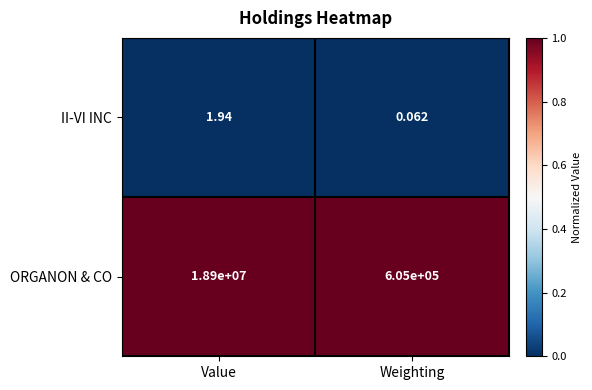

Between Value and Weighting, which series saw the biggest shift?

ORGANON & CO